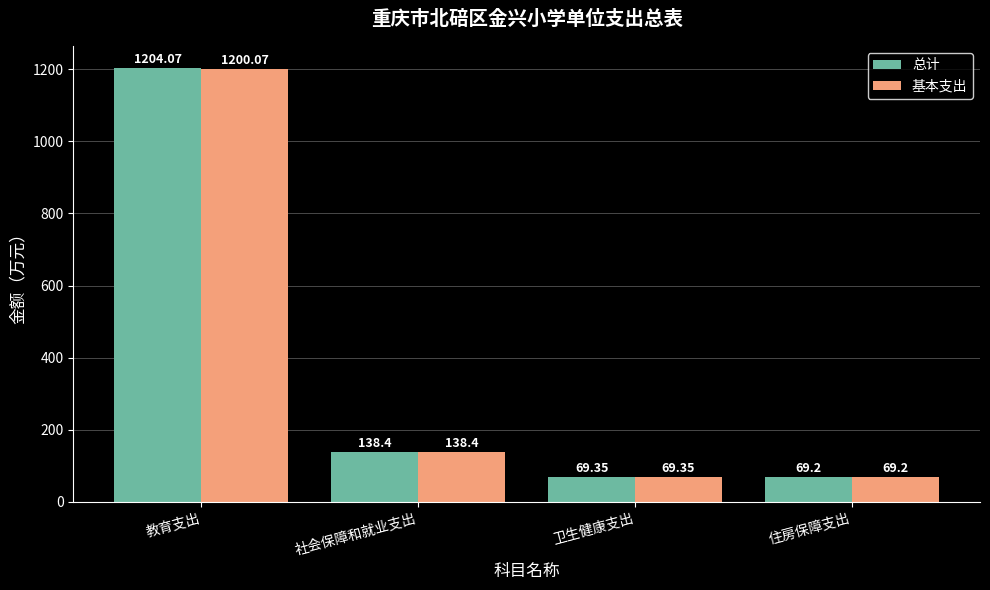

At which category does the chart reach its minimum across all series?

住房保障支出